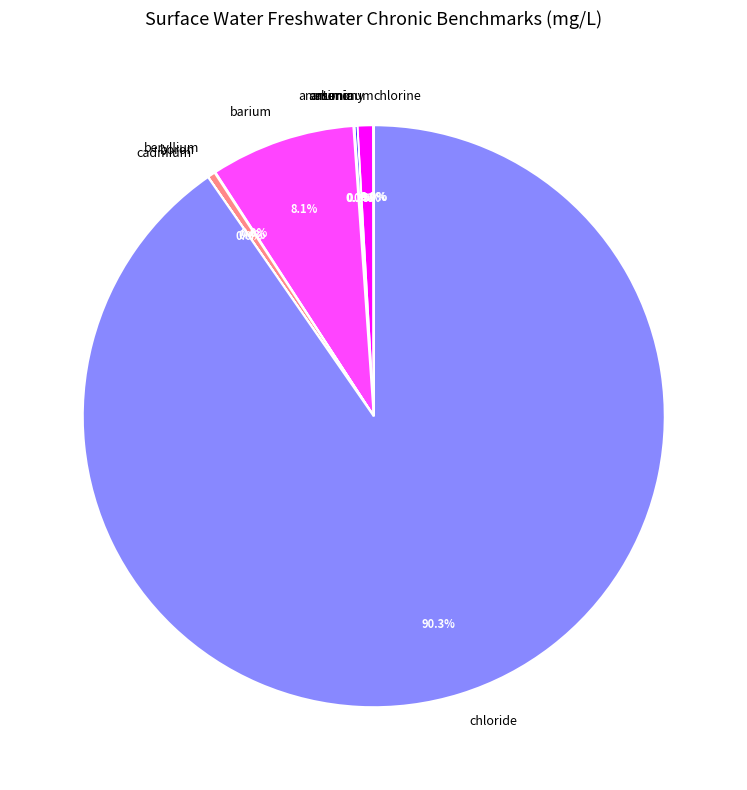

Does chloride represent more than half of the total?

Yes